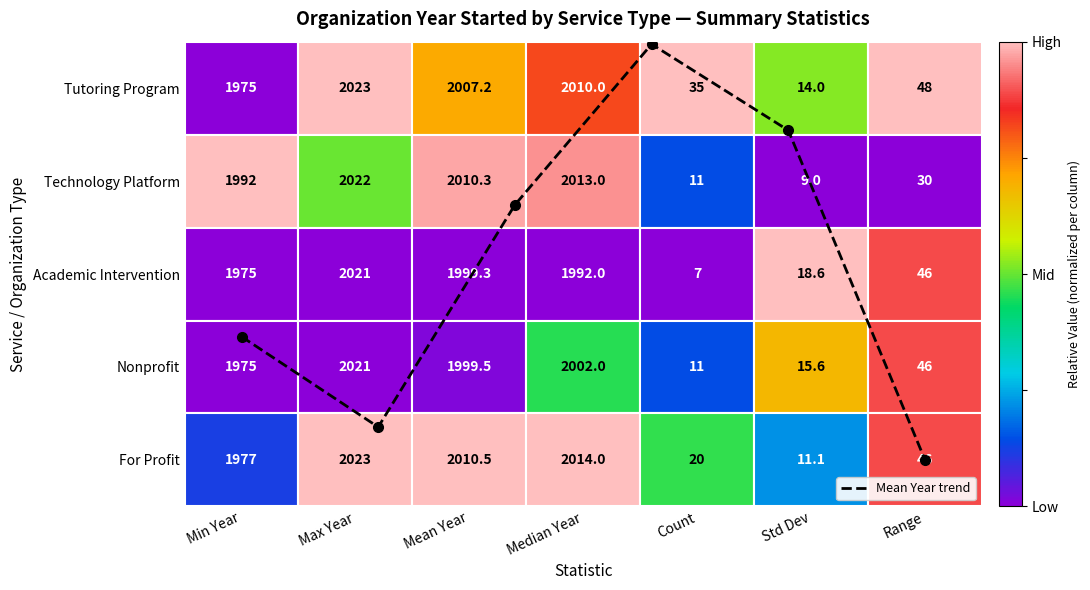

Which label corresponds to the largest value in the chart?

Range